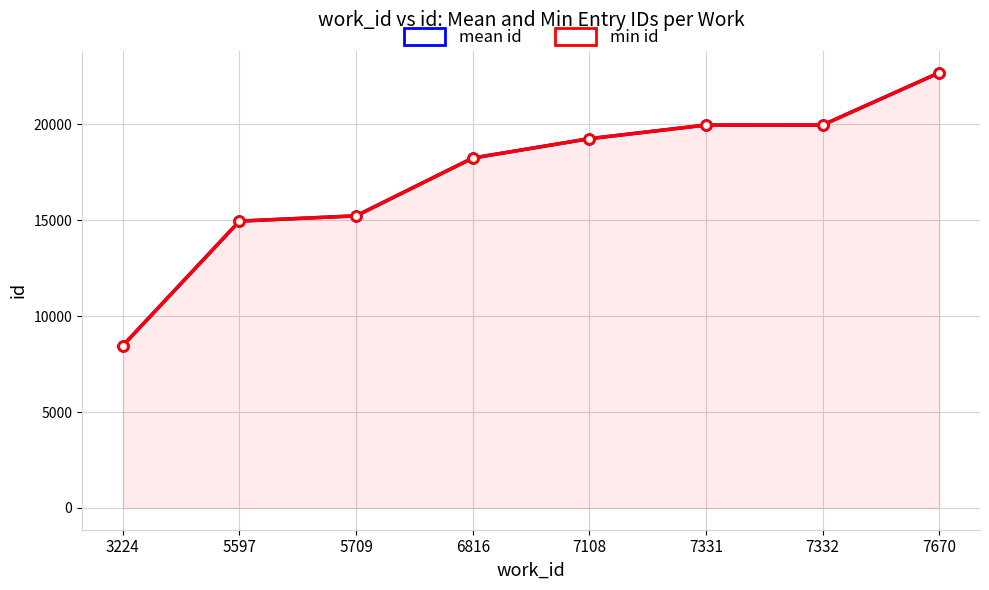

Is the value of min id at 3224 greater than the value of mean id at 3224?

No